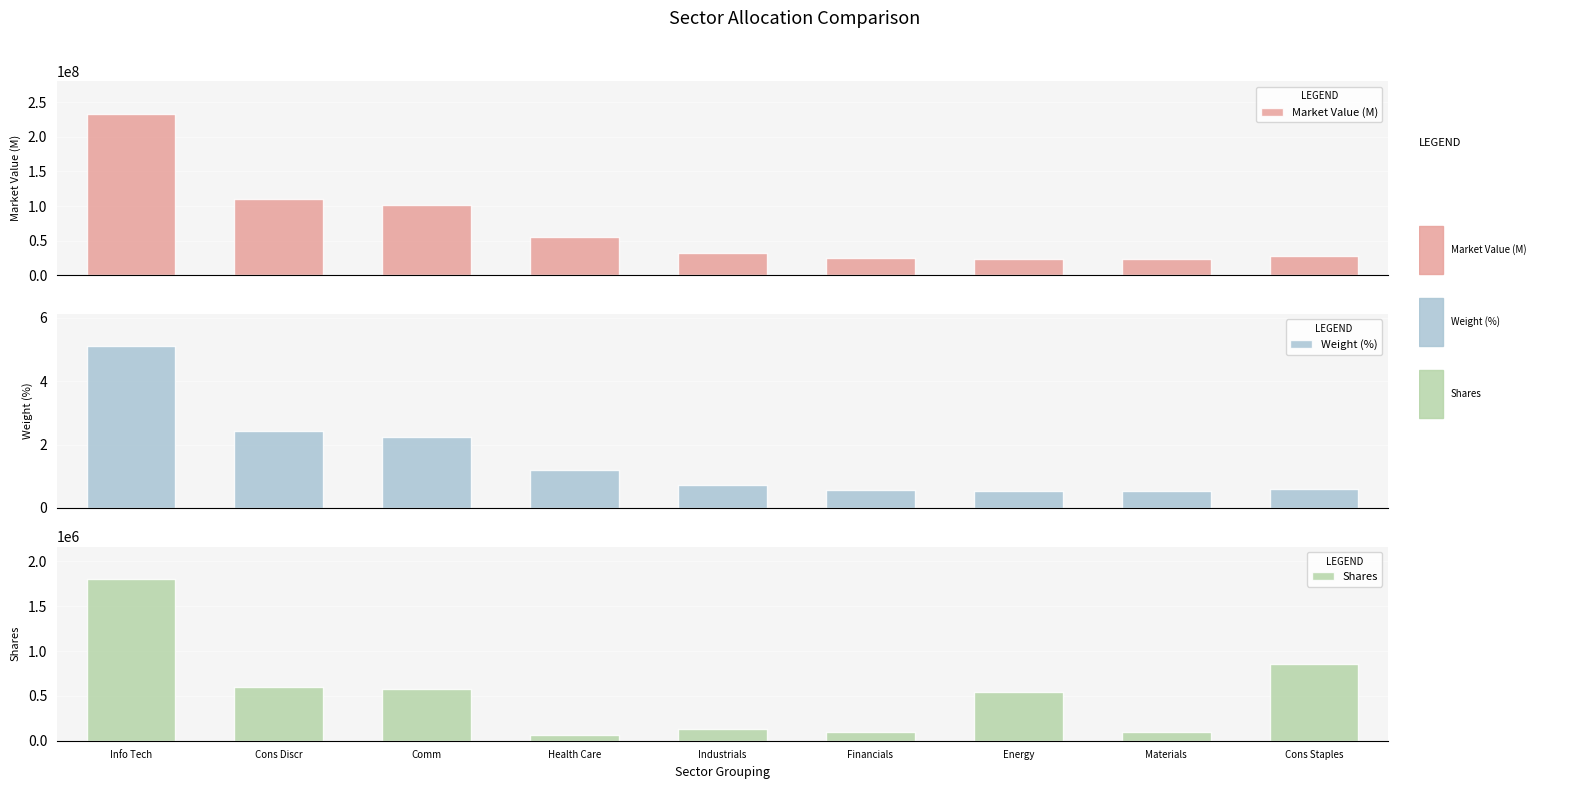

Rank the series by their maximum value, from lowest to highest.

Weight (%), Shares, Market Value (M)